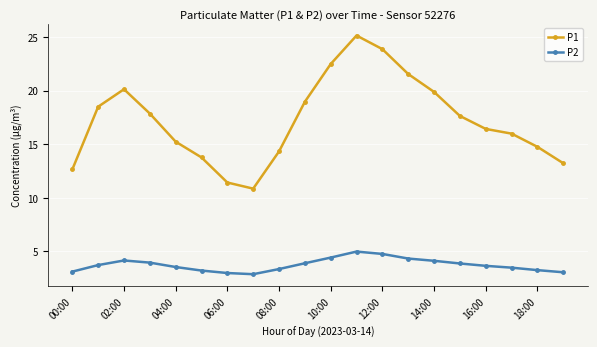

How many data points in P1 are less than 17?

10